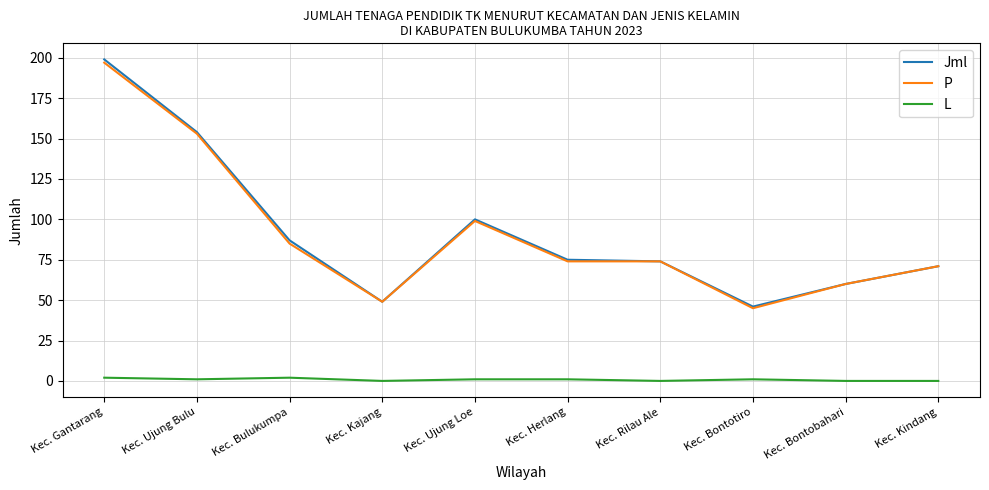

What is the maximum value shown in the chart?

199